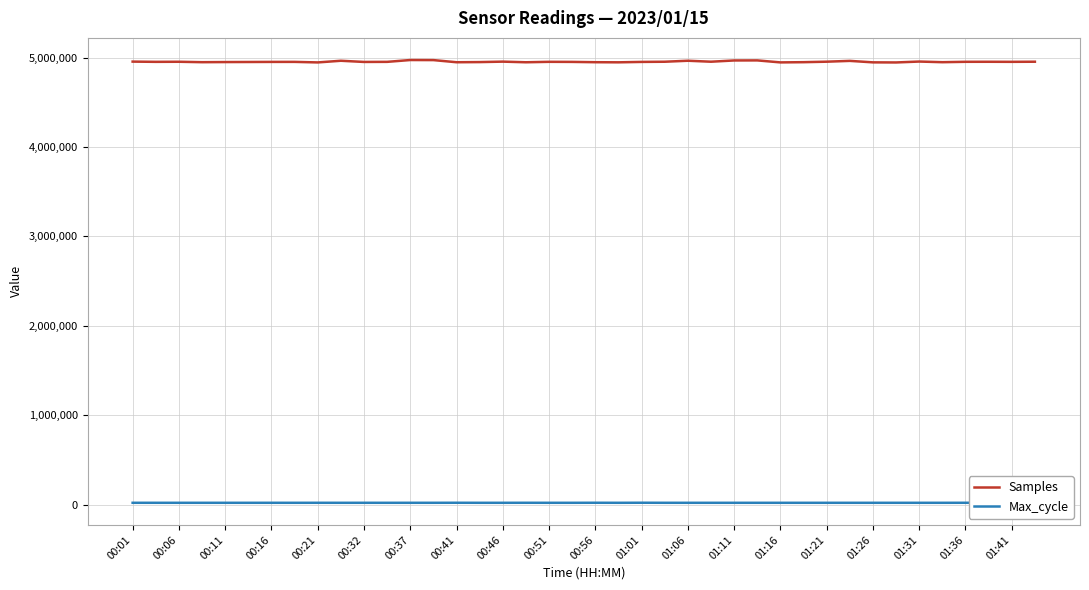

True or false: Max_cycle and Samples intersect in this chart.

False